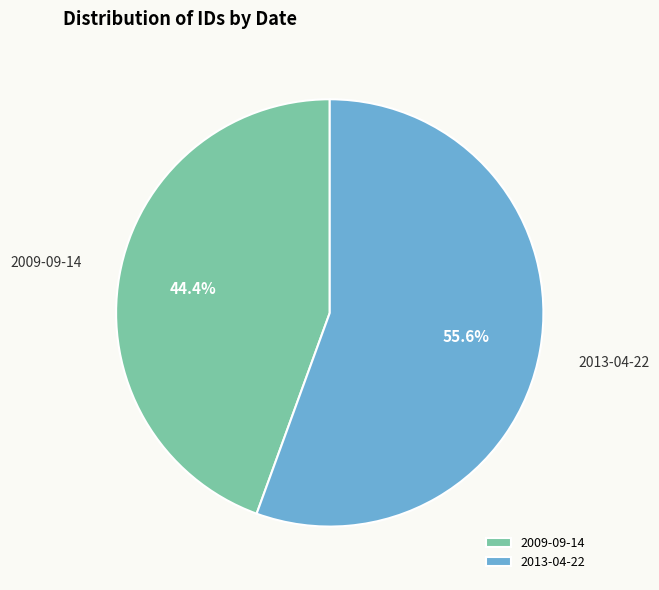

What portion of the pie excludes 2009-09-14?

55.6%